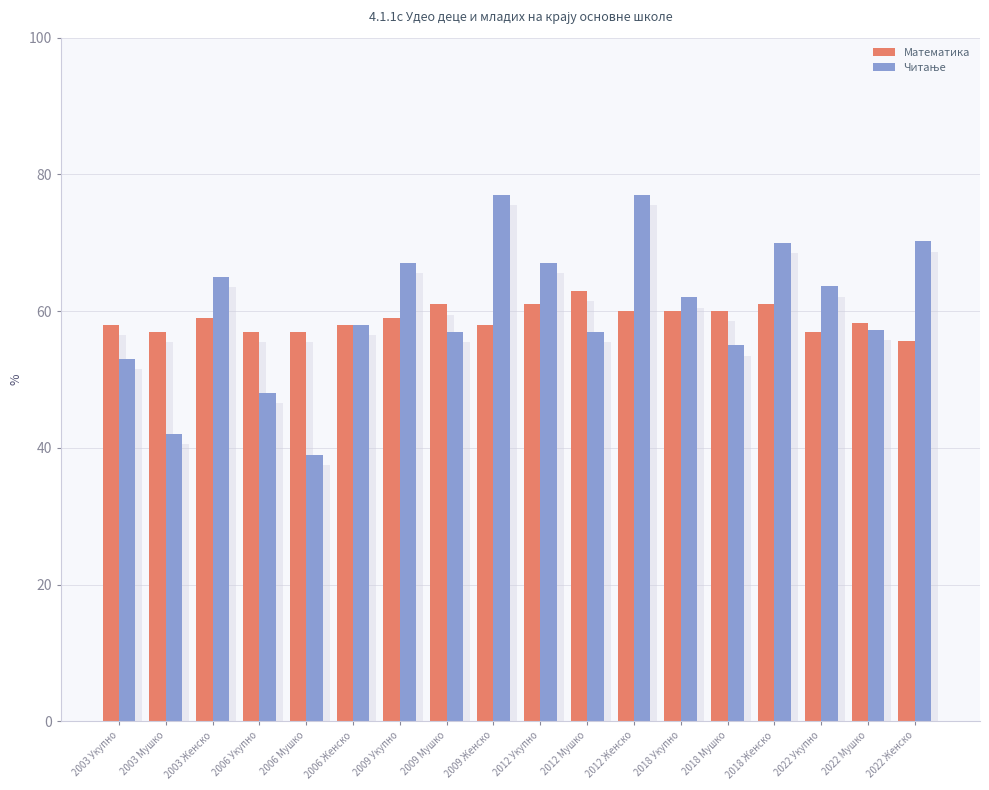

Which series has the largest total across all categories?

Читање